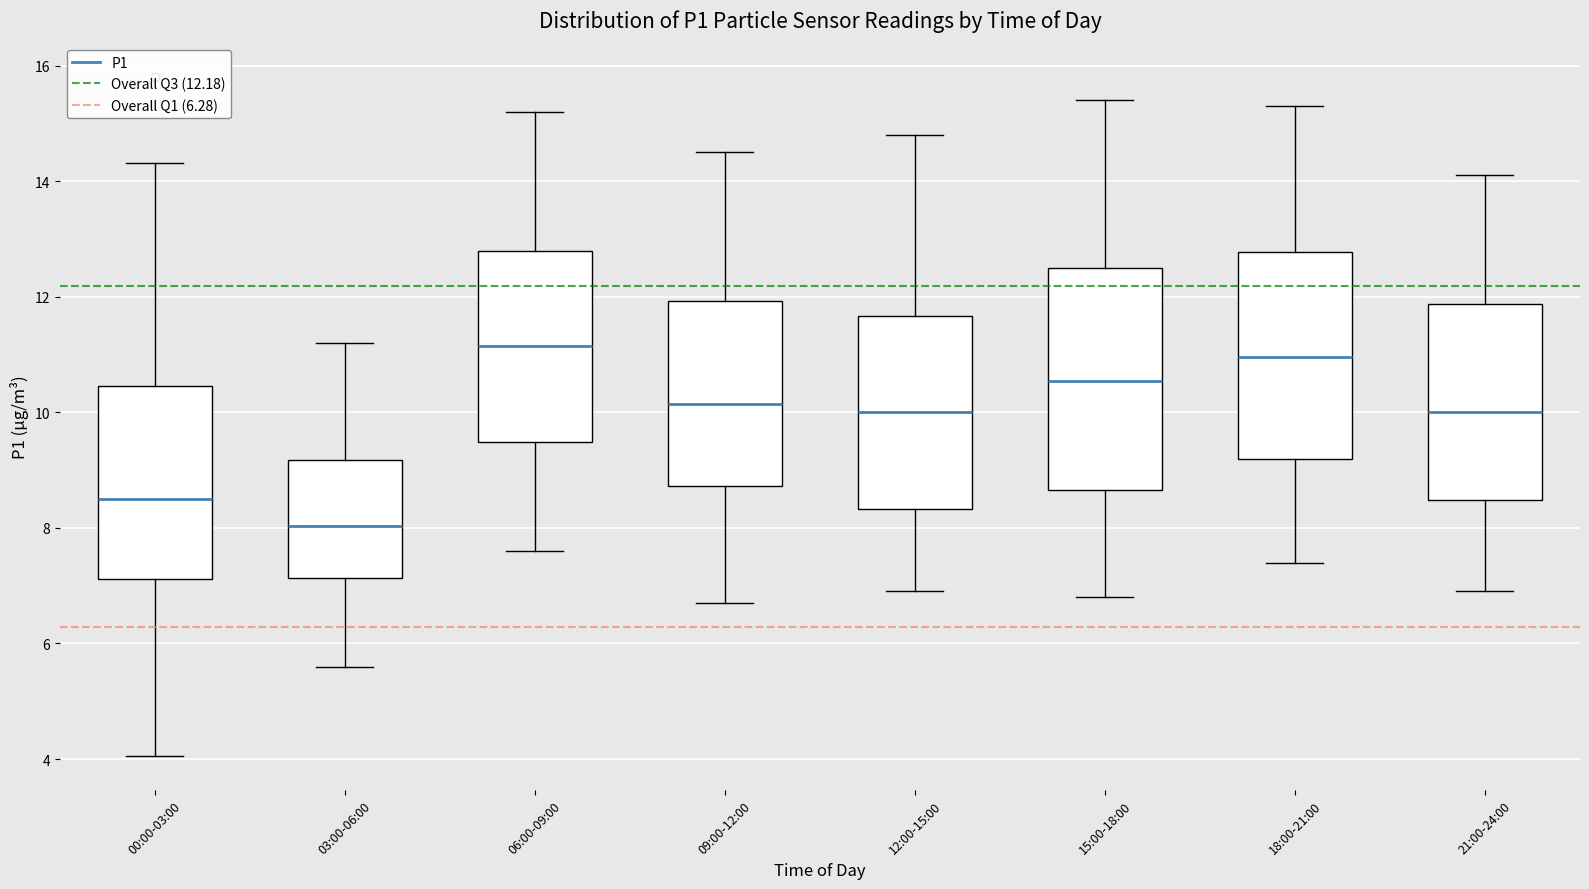

Reading left to right, read every box against the y-axis: the position of its median line, the range the box covers, and the ends of its whiskers. The values are not printed on the chart, so give them approximately, as read against the axis.

00:00-03:00: median 8.6, box 7.2 to 10.4, whiskers 4.0 to 14.4
03:00-06:00: median 8.0, box 7.2 to 9.2, whiskers 5.6 to 11.2
06:00-09:00: median 11.2, box 9.4 to 12.8, whiskers 7.6 to 15.2
09:00-12:00: median 10.2, box 8.8 to 12.0, whiskers 6.8 to 14.6
12:00-15:00: median 10.0, box 8.4 to 11.6, whiskers 7.0 to 14.8
15:00-18:00: median 10.6, box 8.6 to 12.6, whiskers 6.8 to 15.4
18:00-21:00: median 11.0, box 9.2 to 12.8, whiskers 7.4 to 15.4
21:00-24:00: median 10.0, box 8.4 to 11.8, whiskers 7.0 to 14.2